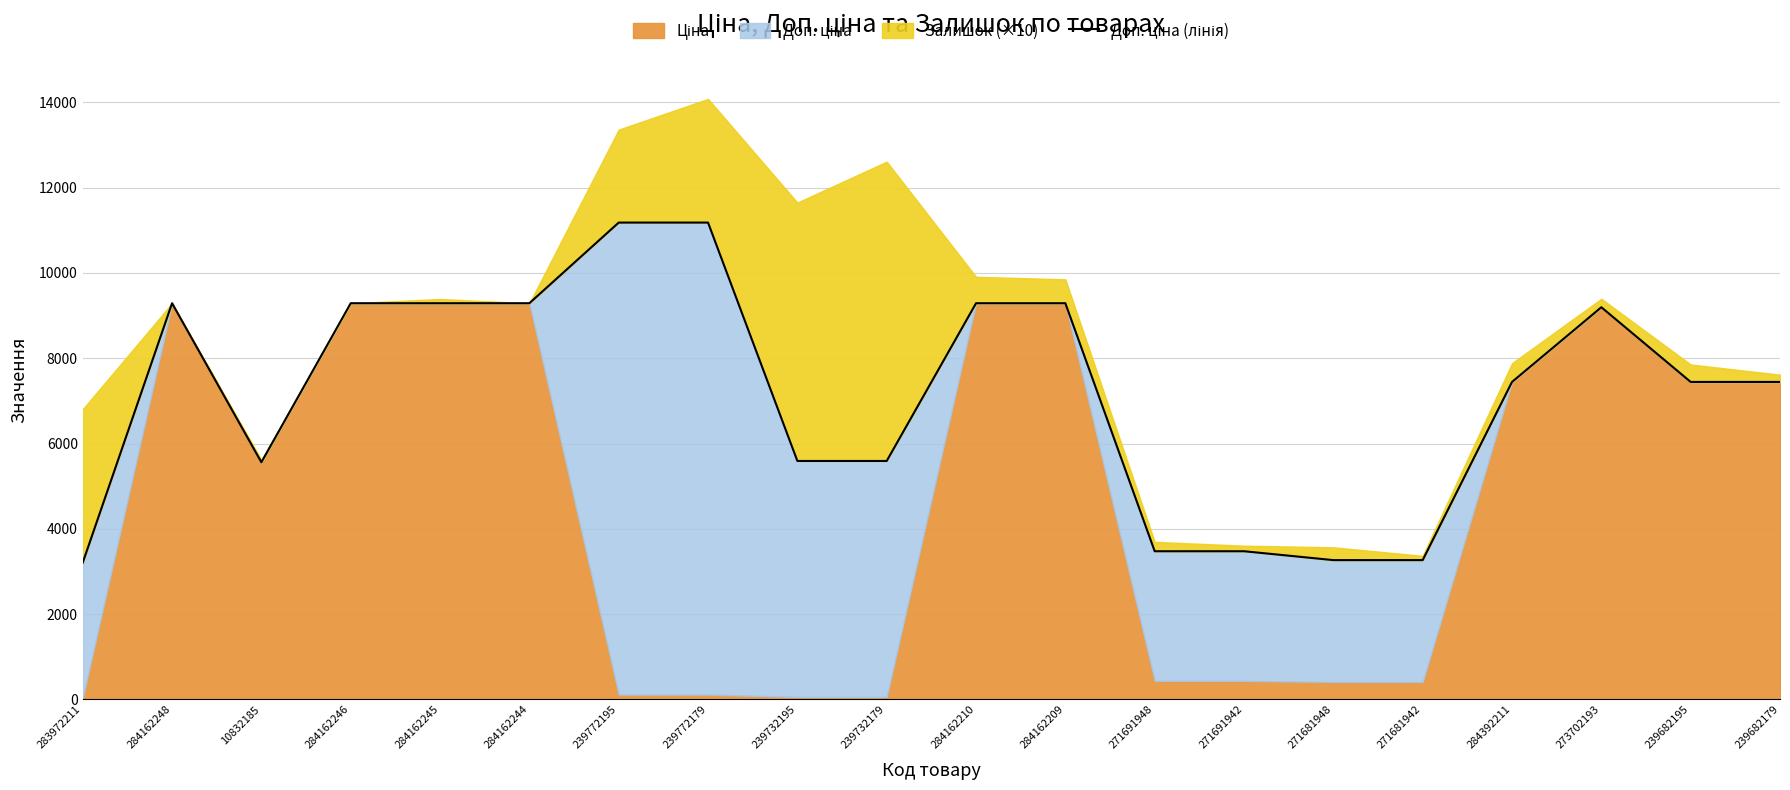

What is the sum of all values?

143064.1